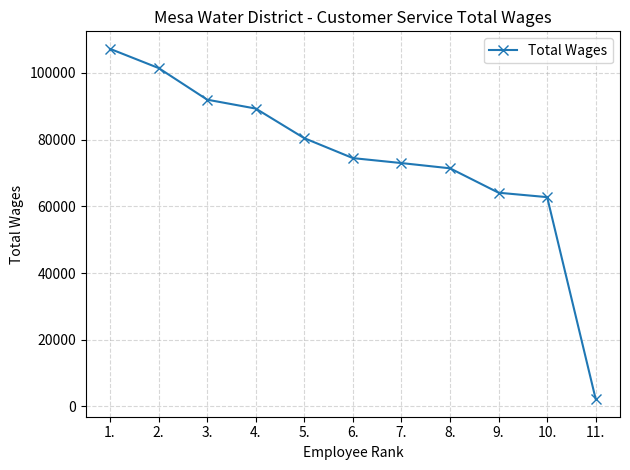

Does the chart display data point markers on the line(s)?

Yes